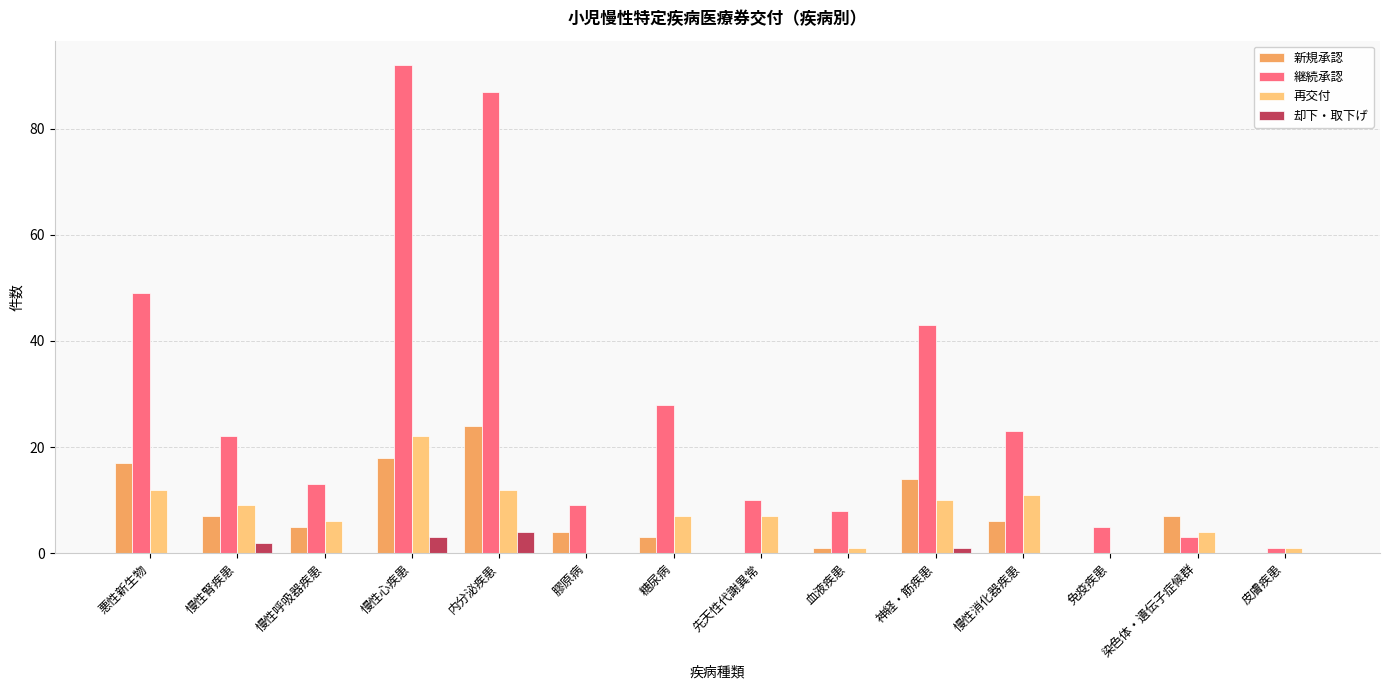

The value of 再交付 at 染色体・遺伝子症候群 is 4. True or false?

True